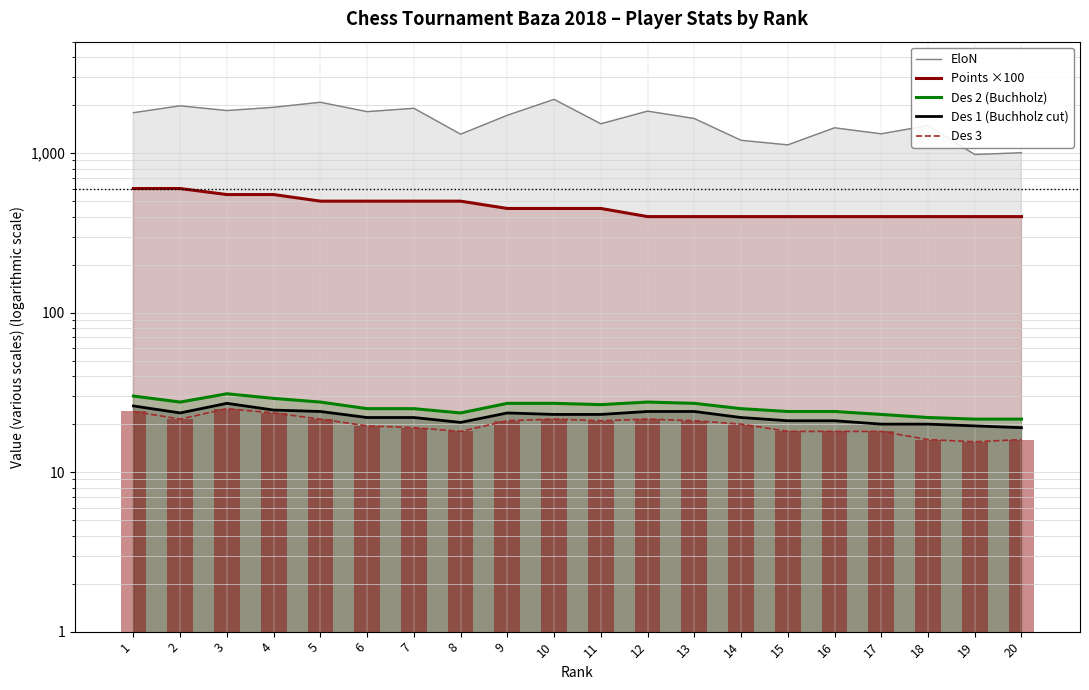

What is the value of the Des 3 bar at the 1st from the left?

24.0